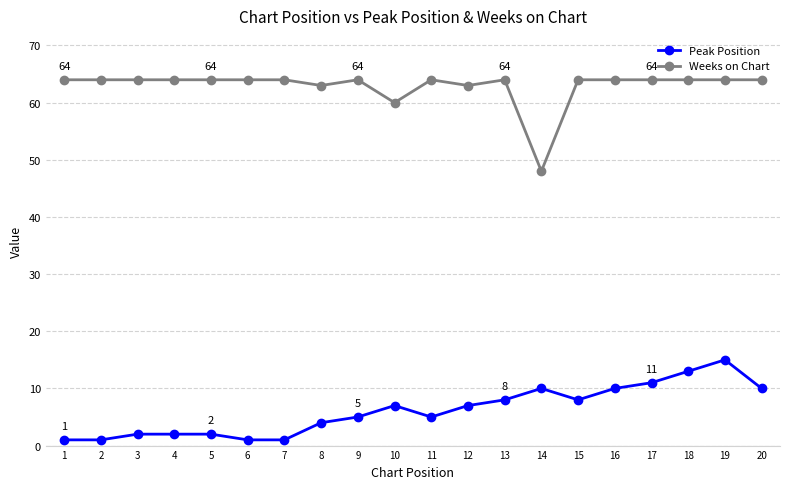

How many lines are shown in the chart?

2